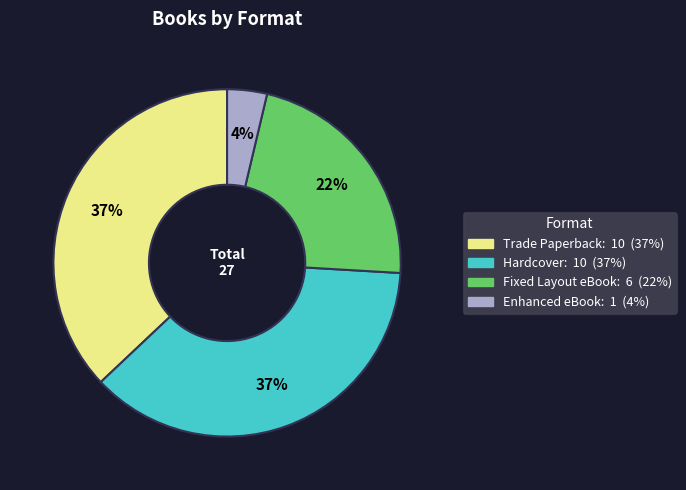

Combined, do Trade Paperback and Hardcover account for over 50%?

Yes